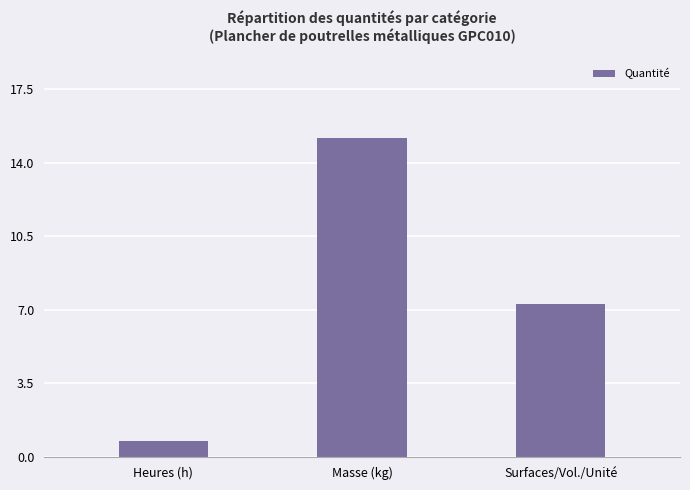

What is the value of the 2nd bar from the left?

15.2